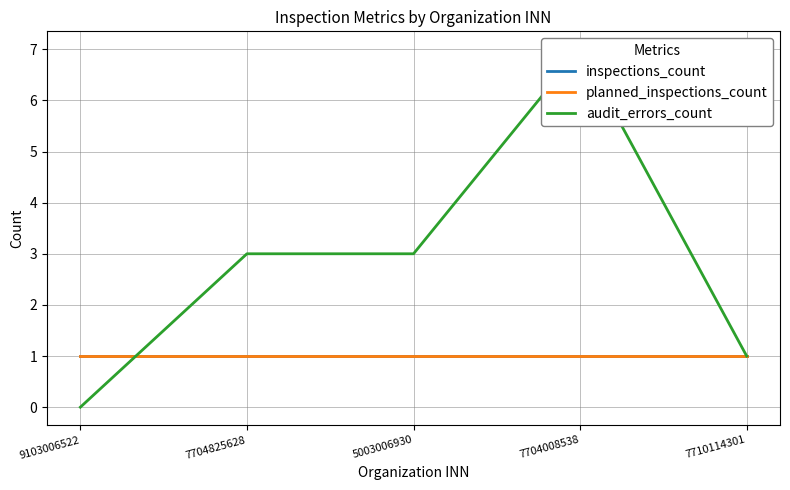

Is the value of audit_errors_count at 7704008538 greater than the value of inspections_count at 7704008538?

Yes